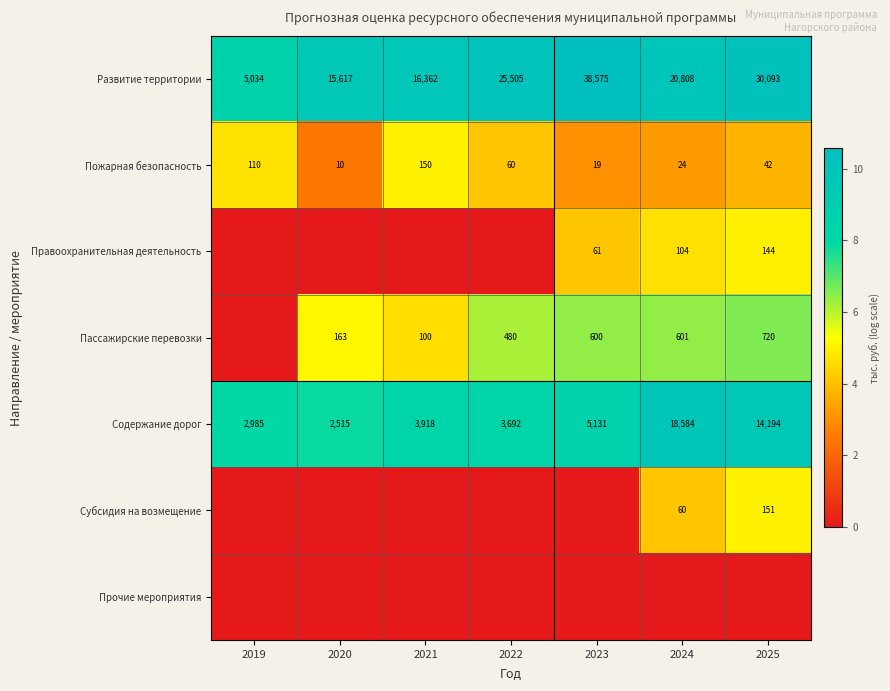

Rank the categories by Содержание дорог value from lowest to highest.

2020, 2019, 2022, 2021, 2023, 2025, 2024